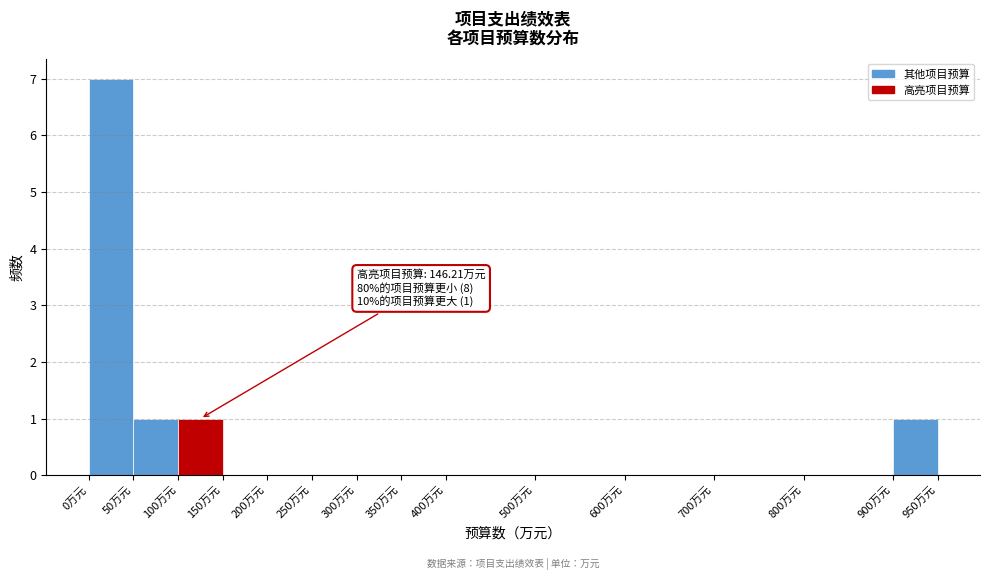

Over which range of the x-axis is the bar tallest?

0 to 50